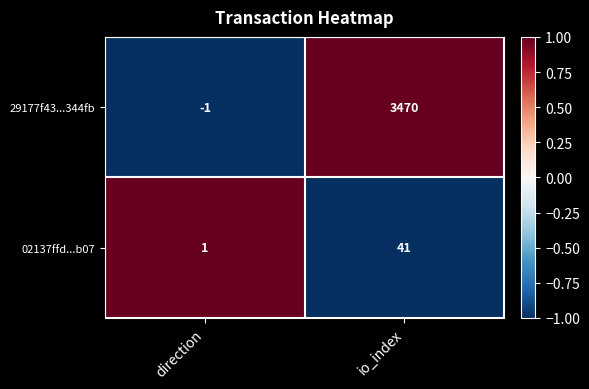

True or false: 29177f43...344fb has a value of 0 at direction.

False